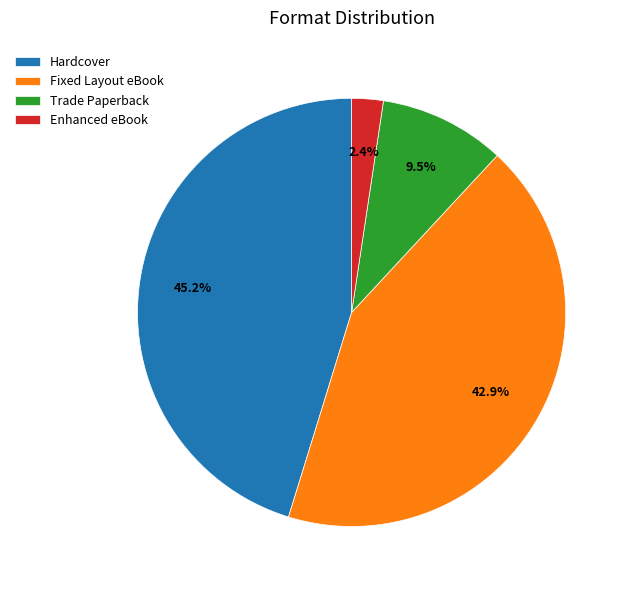

Which has a higher value, Fixed Layout eBook or Enhanced eBook?

Fixed Layout eBook